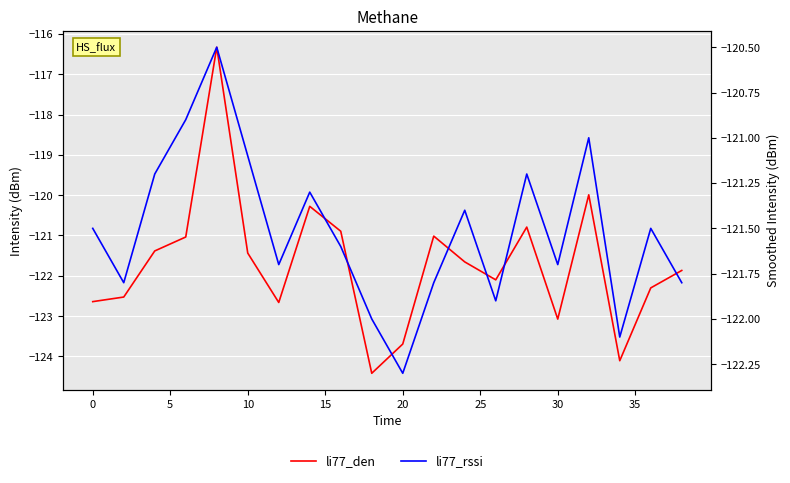

The value of li77_rssi at 25 is -121.7. True or false?

True